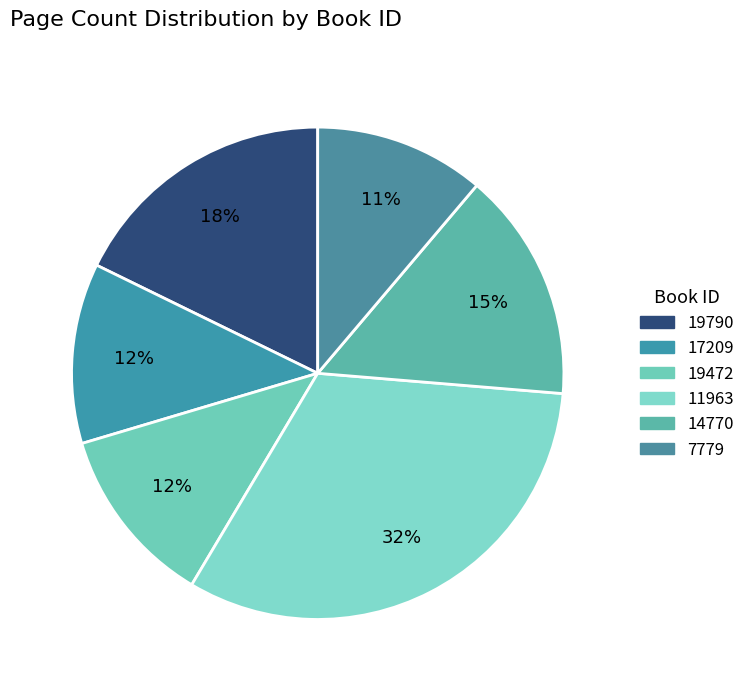

Does 17209 account for over 50% of the chart?

No